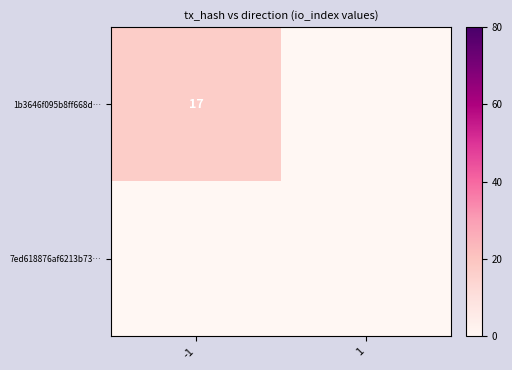

True or false: 1b3646f095b8ff668d… has a value of 5 at -1.

False